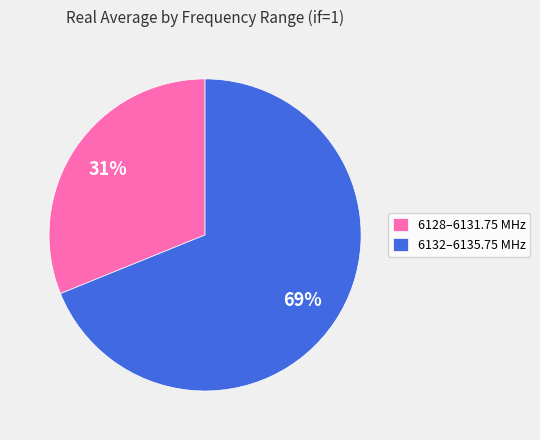

What is the smallest slice in the pie chart?

6128–6131.75 MHz